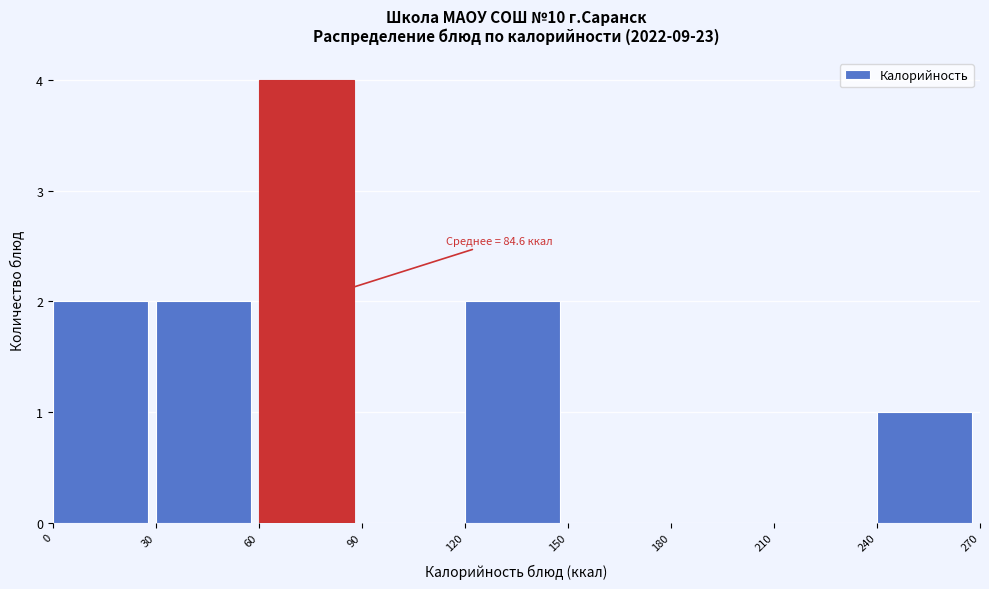

Which range on the x-axis has the tallest bar?

60 to 90